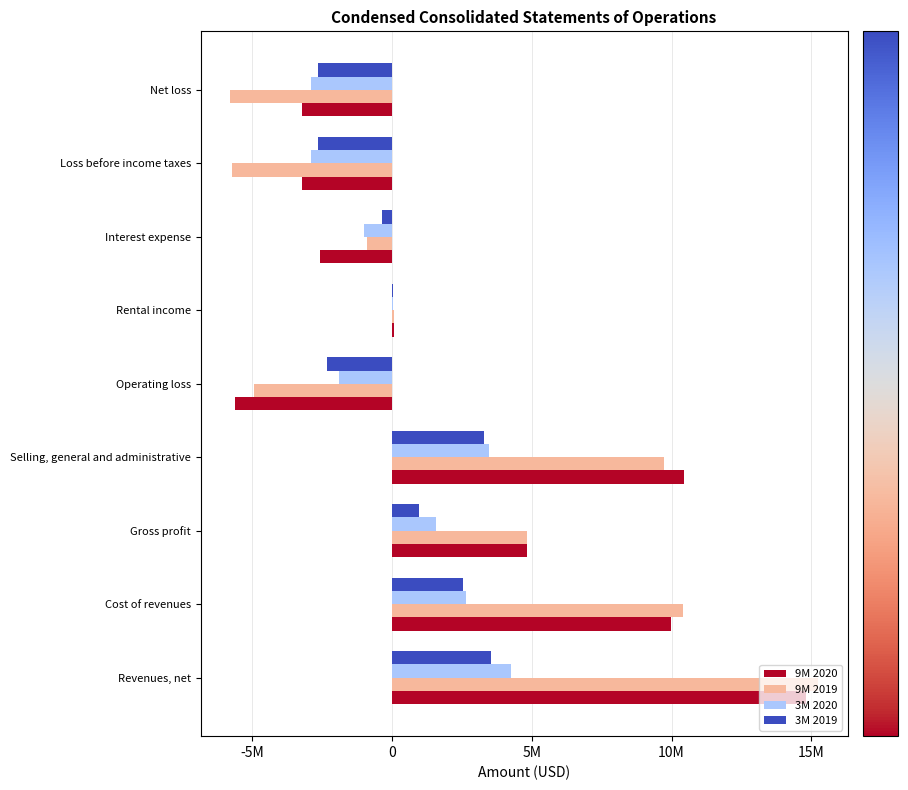

What is the greatest value displayed?

15239434